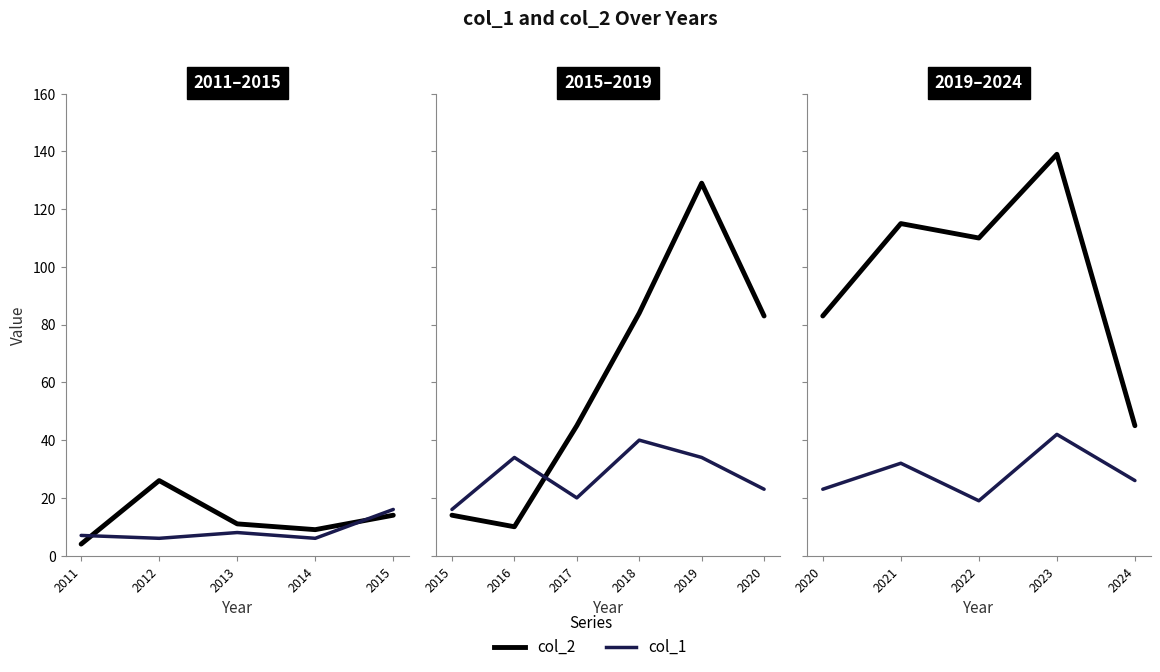

True or false: col_2 and col_1 cross at least once.

True